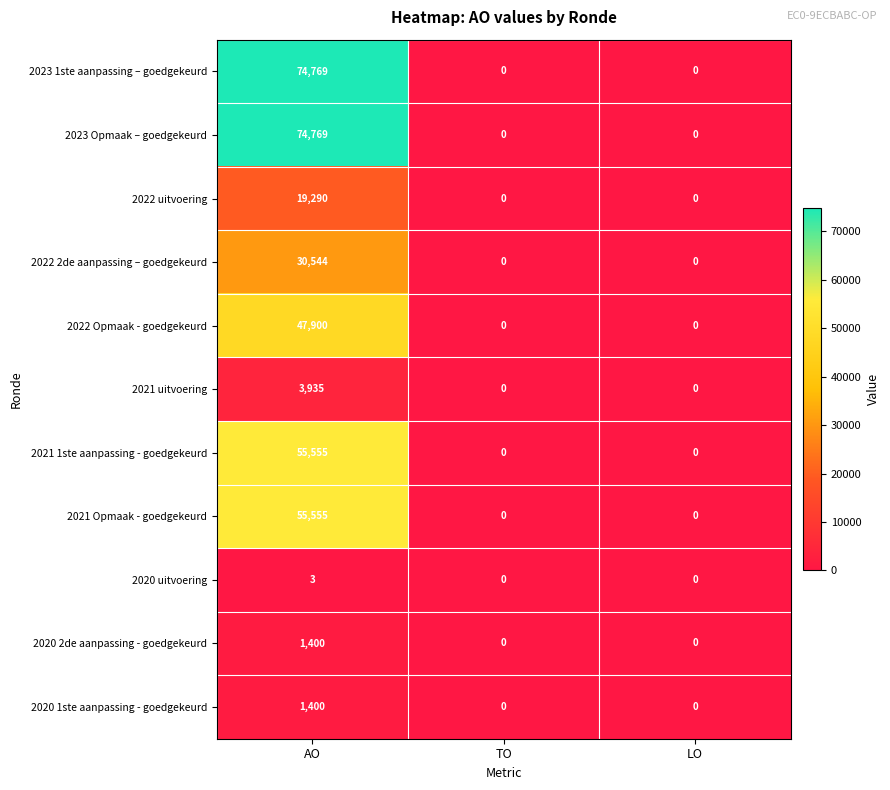

The 2021 1ste aanpassing - goedgekeurd series shows 0 at LO. True or false?

True